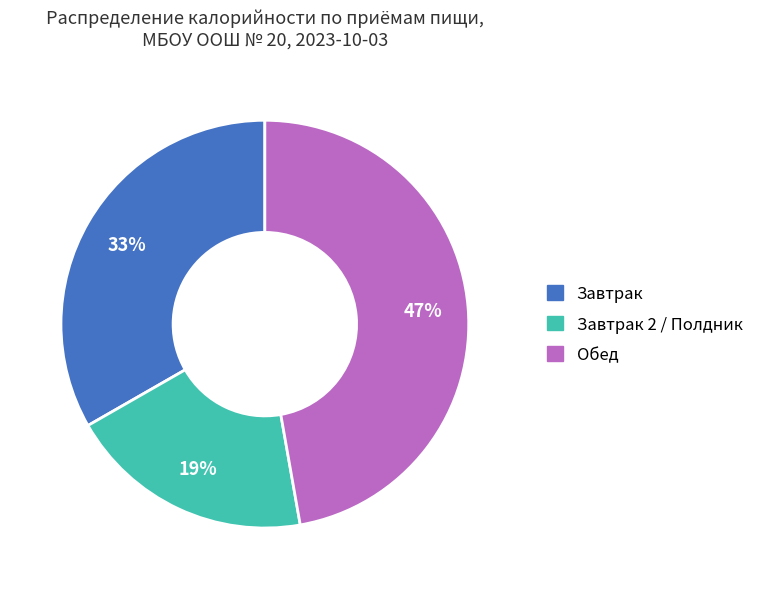

To the nearest percent, what is the average slice percentage?

33%